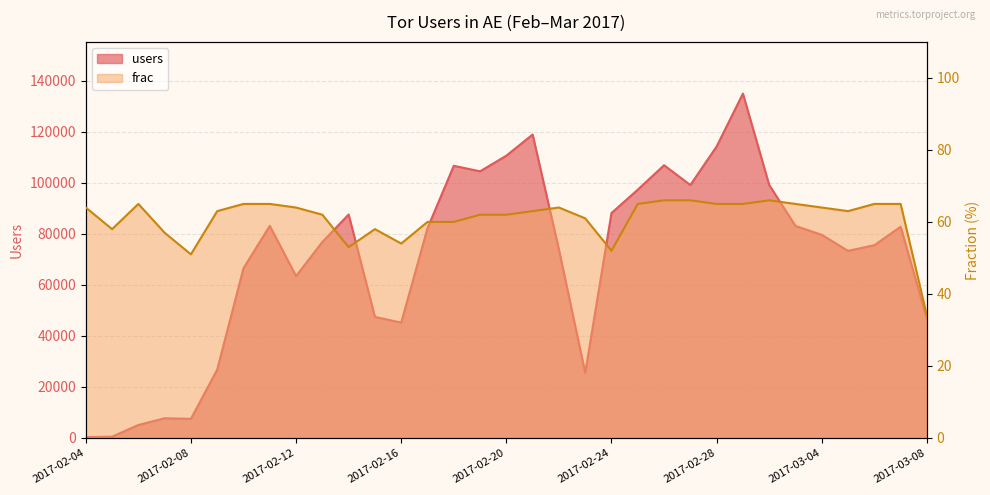

Does the chart have visible grid lines?

Yes